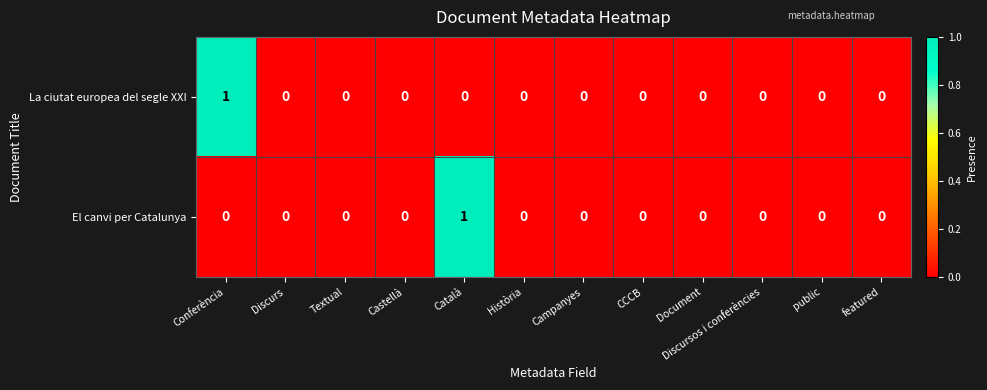

True or false: El canvi per Catalunya has a value of 1 at Textual.

False